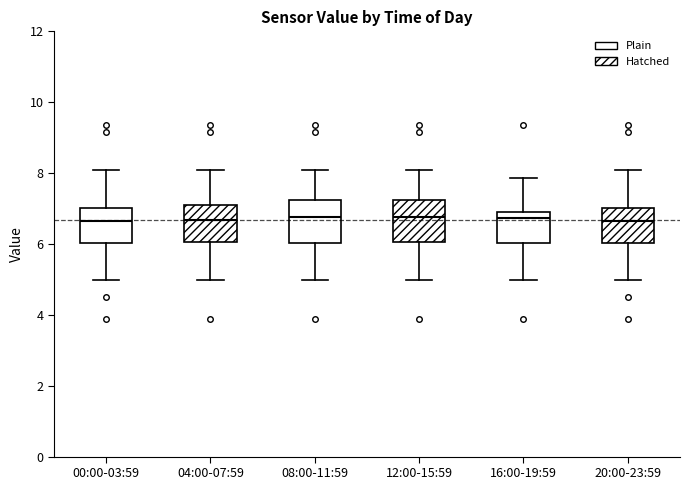

Reading left to right, read every box against the y-axis: the position of its median line, the range the box covers, and the ends of its whiskers. The values are not printed on the chart, so give them approximately, as read against the axis.

00:00-03:59: median 6.6, box 6.0 to 7.0, whiskers 5.0 to 8.2
04:00-07:59: median 6.6, box 6.0 to 7.2, whiskers 5.0 to 8.2
08:00-11:59: median 6.8, box 6.0 to 7.2, whiskers 5.0 to 8.2
12:00-15:59: median 6.8, box 6.0 to 7.2, whiskers 5.0 to 8.2
16:00-19:59: median 6.8, box 6.0 to 7.0, whiskers 5.0 to 7.8
20:00-23:59: median 6.6, box 6.0 to 7.0, whiskers 5.0 to 8.2